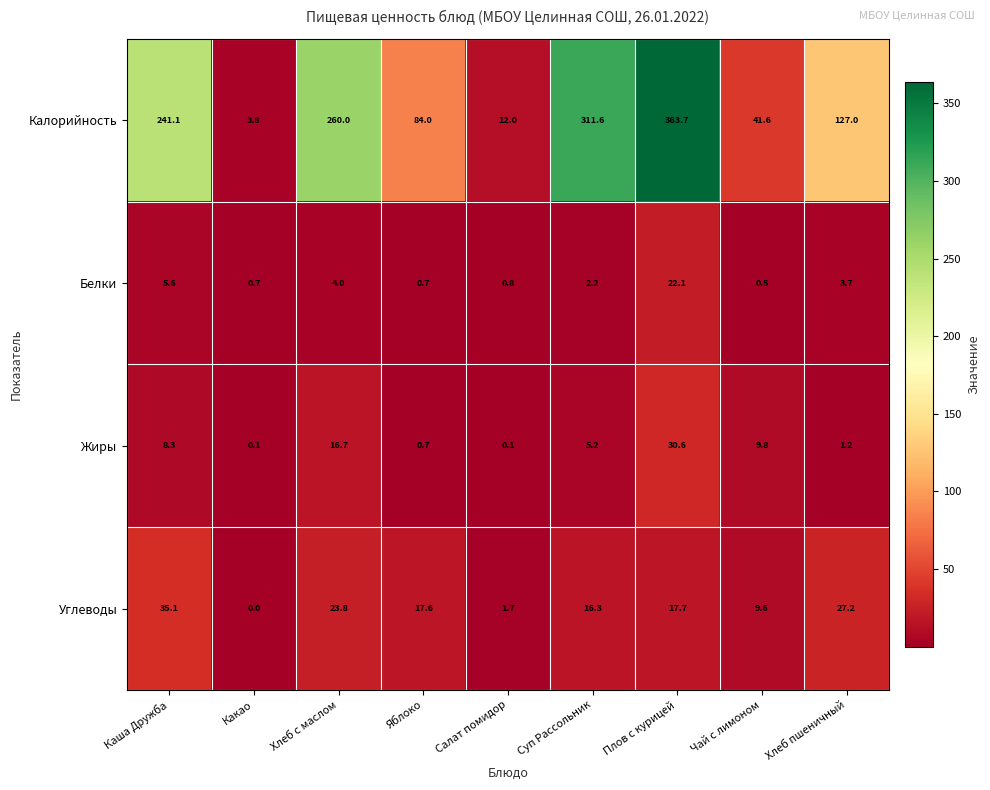

Between Каша Дружба and Какао, which series saw the biggest shift?

Калорийность